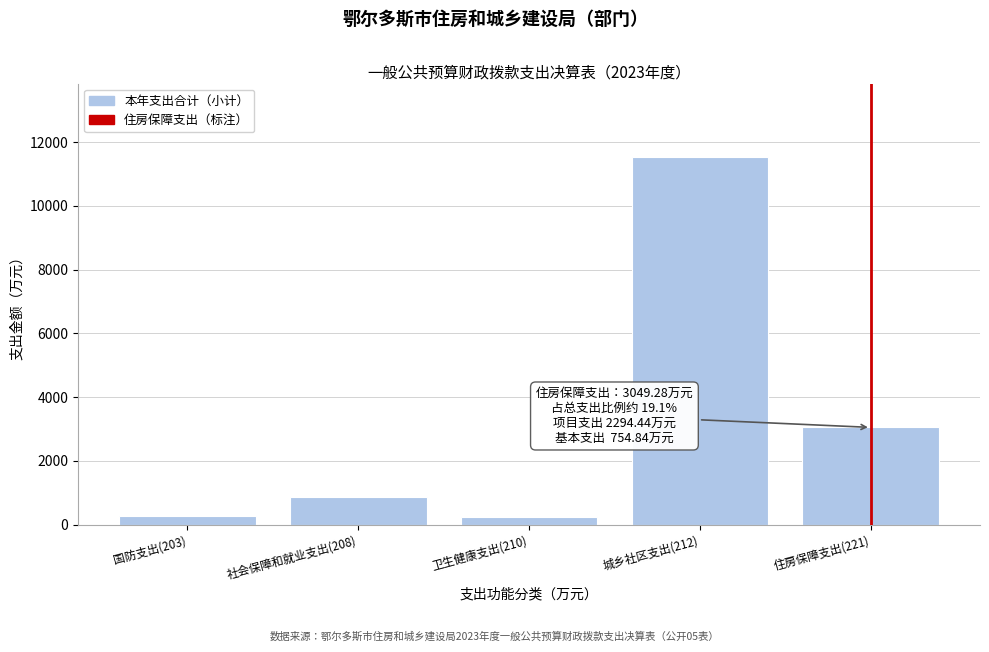

Where is the data nearest to the value 5889?

住房保障支出(221)